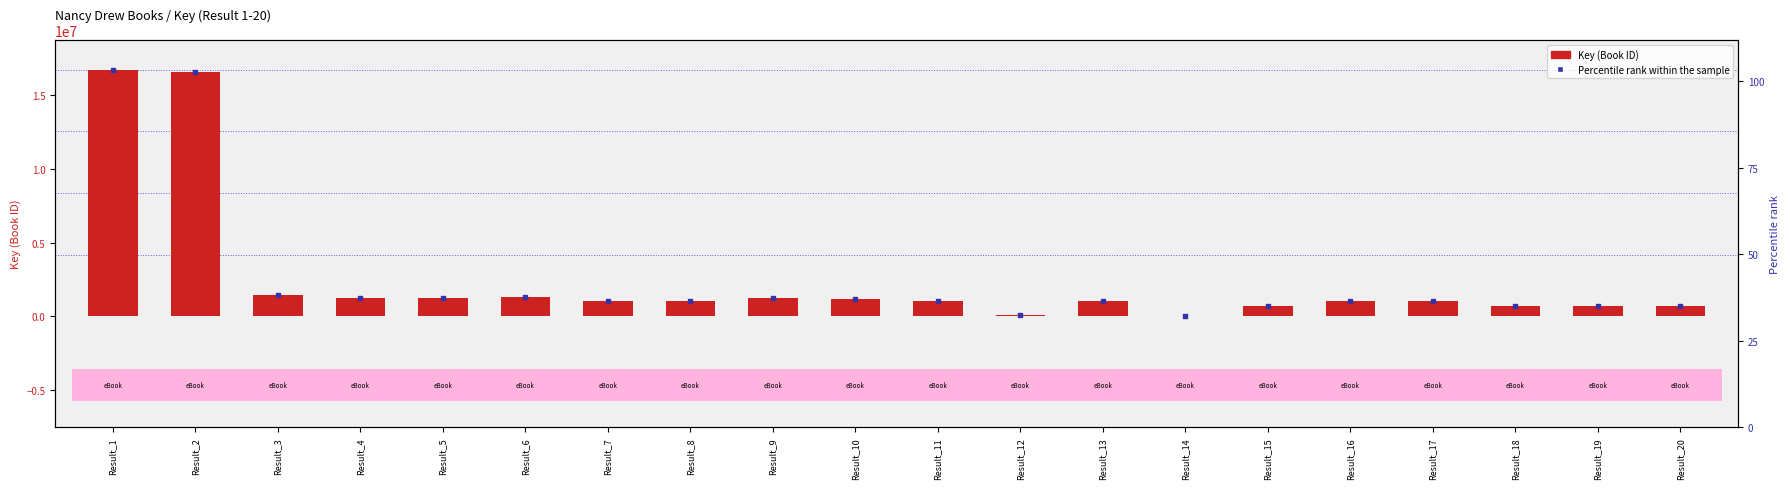

At how many categories does at least one series exceed 12386719?

2